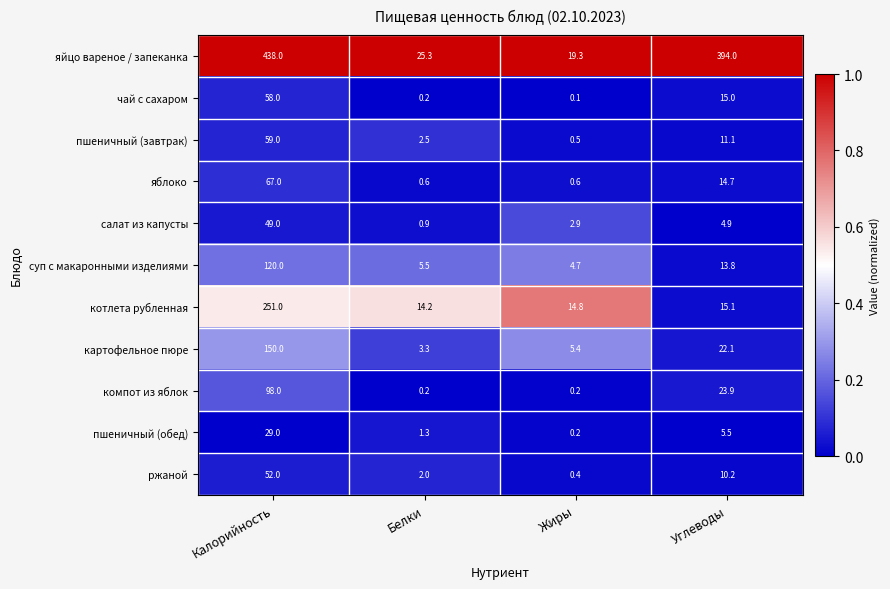

At which label does котлета рубленная first exceed 15?

Калорийность